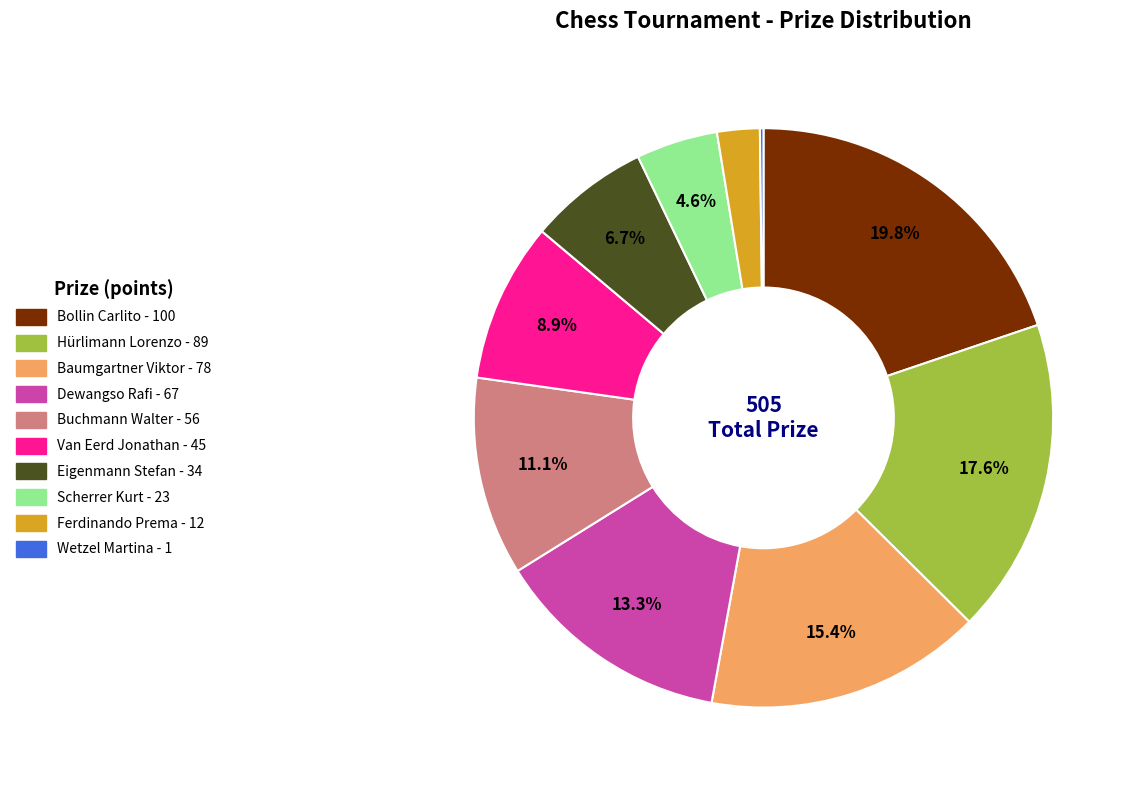

Combined, do Buchmann Walter and Baumgartner Viktor account for over 50%?

No